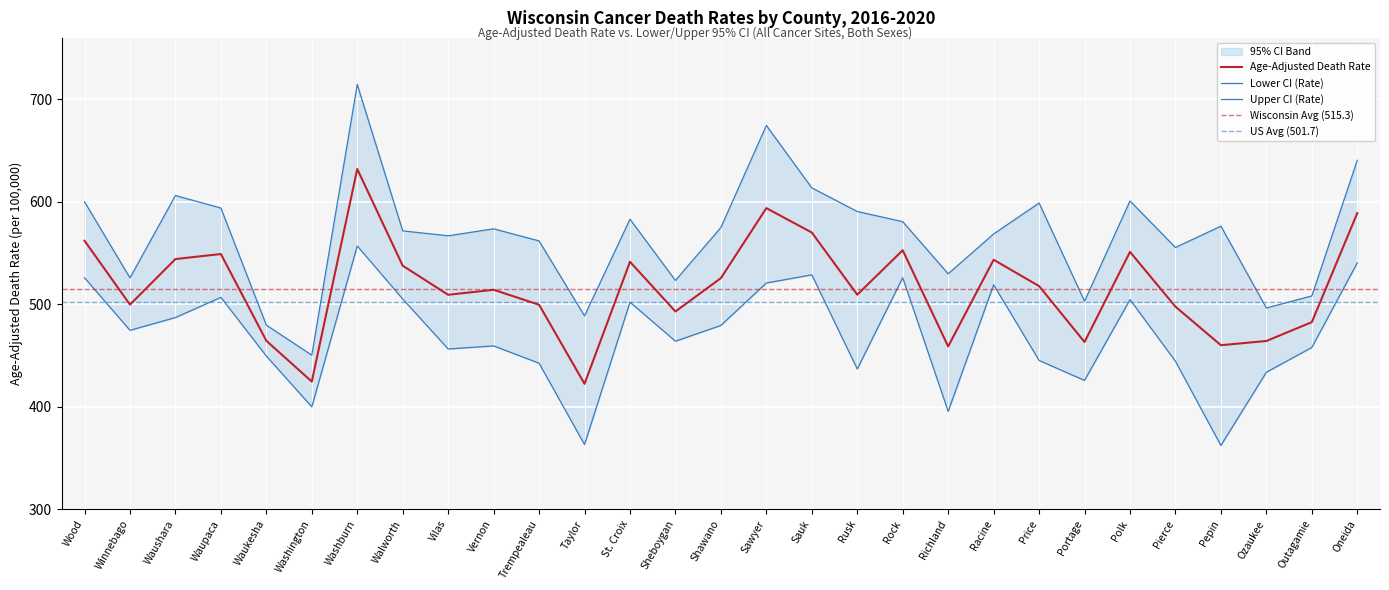

How many data points in Lower CI are above 463?

15